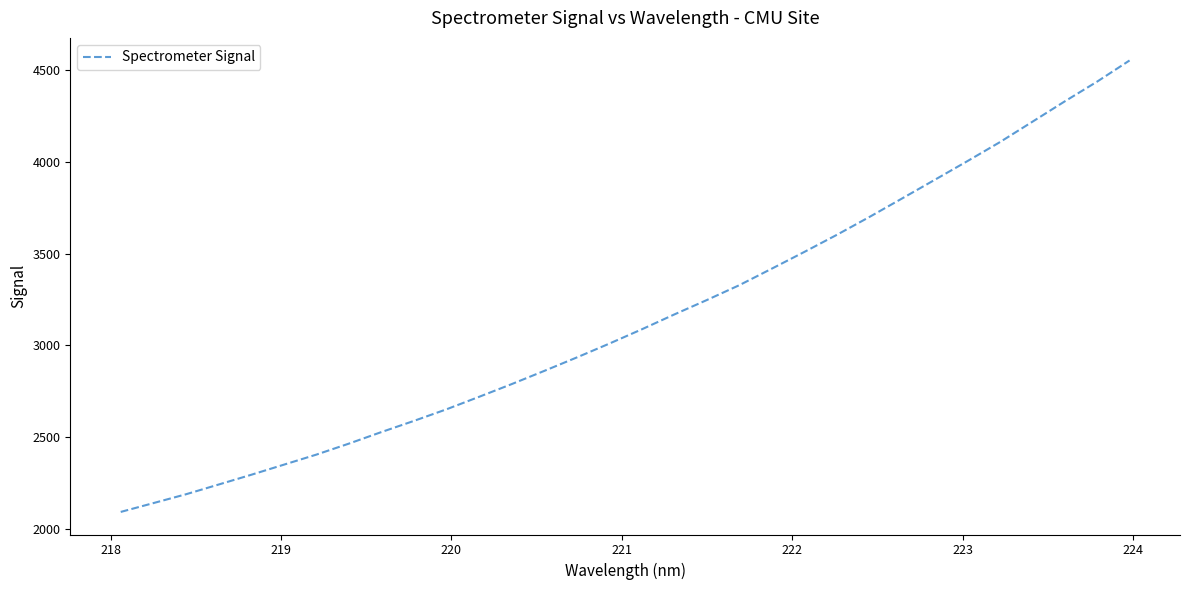

What is the smallest value displayed?

2092.0